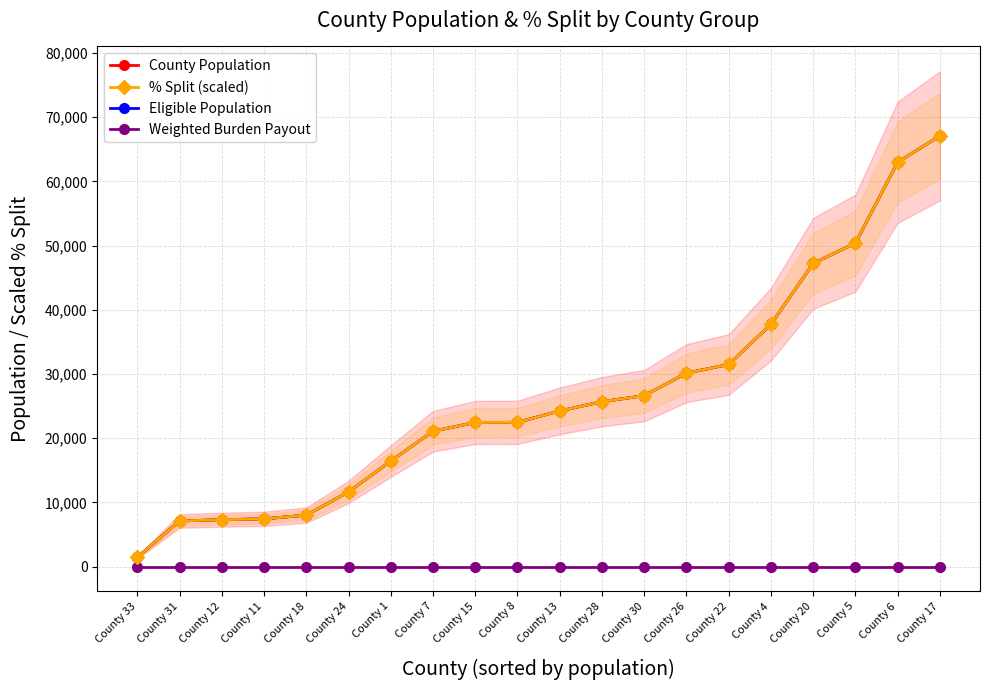

What is the spread (max minus min) of values at County 13?

24245.0